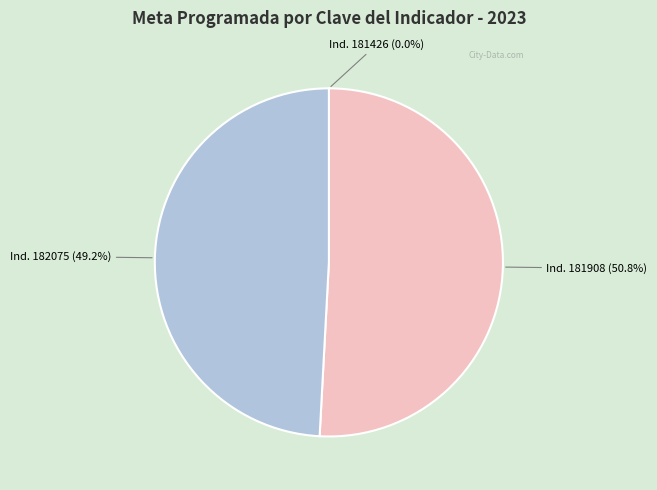

Is there any slice that represents more than half of the pie?

Yes